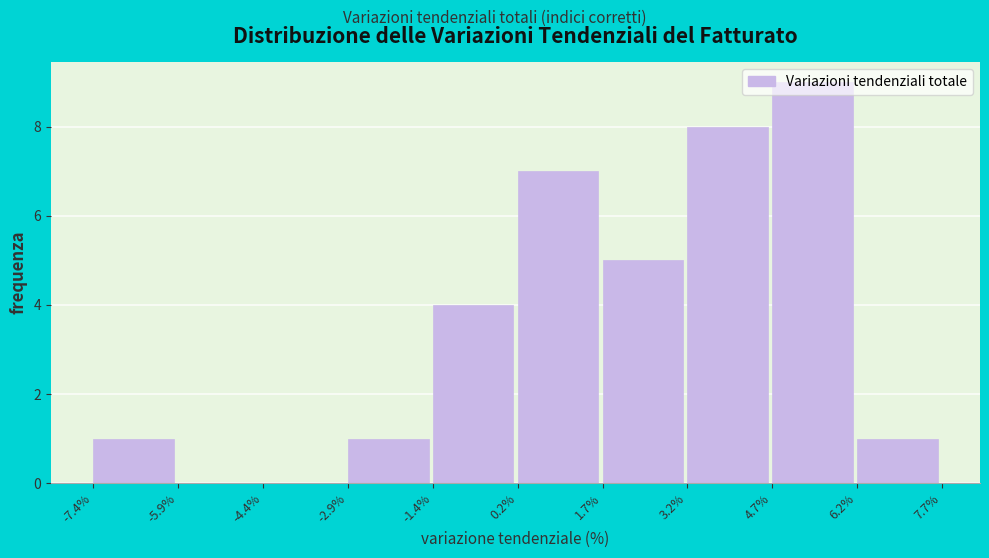

Reading left to right, transcribe this chart: for each bar, give the range it covers on the x-axis and its height. The values are not printed on the chart, so give them approximately, as read against the axis.

-7.4% to -5.9%: 1
-5.9% to -4.4%: 0
-4.4% to -2.9%: 0
-2.9% to -1.4%: 1
-1.4% to 0.2%: 4
0.2% to 1.7%: 7
1.7% to 3.2%: 5
3.2% to 4.7%: 8
4.7% to 6.2%: 9
6.2% to 7.7%: 1